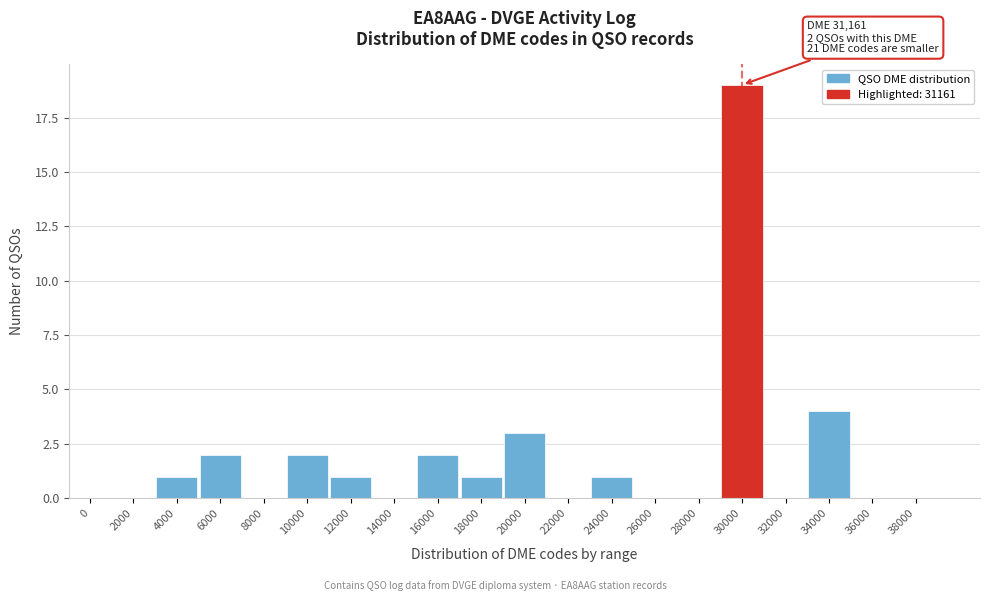

Reading right to left, what are all the values shown in this chart?

38000=0	36000=0	34000=4	32000=0	30000=19	28000=0	26000=0	24000=1	22000=0	20000=3	18000=1	16000=2	14000=0	12000=1	10000=2	8000=0	6000=2	4000=1	2000=0	0=0